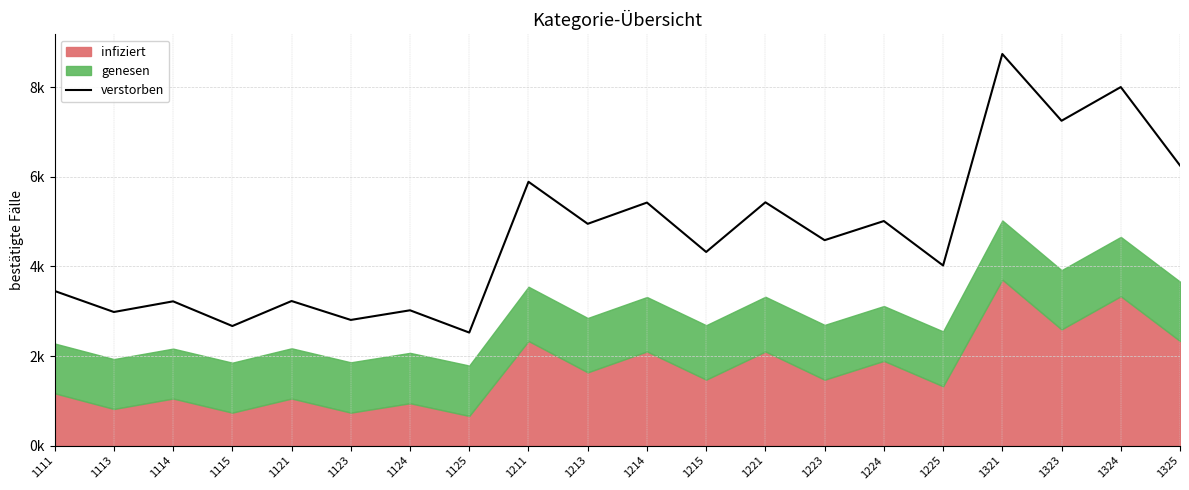

Where is the data nearest to the value 5631?

1221